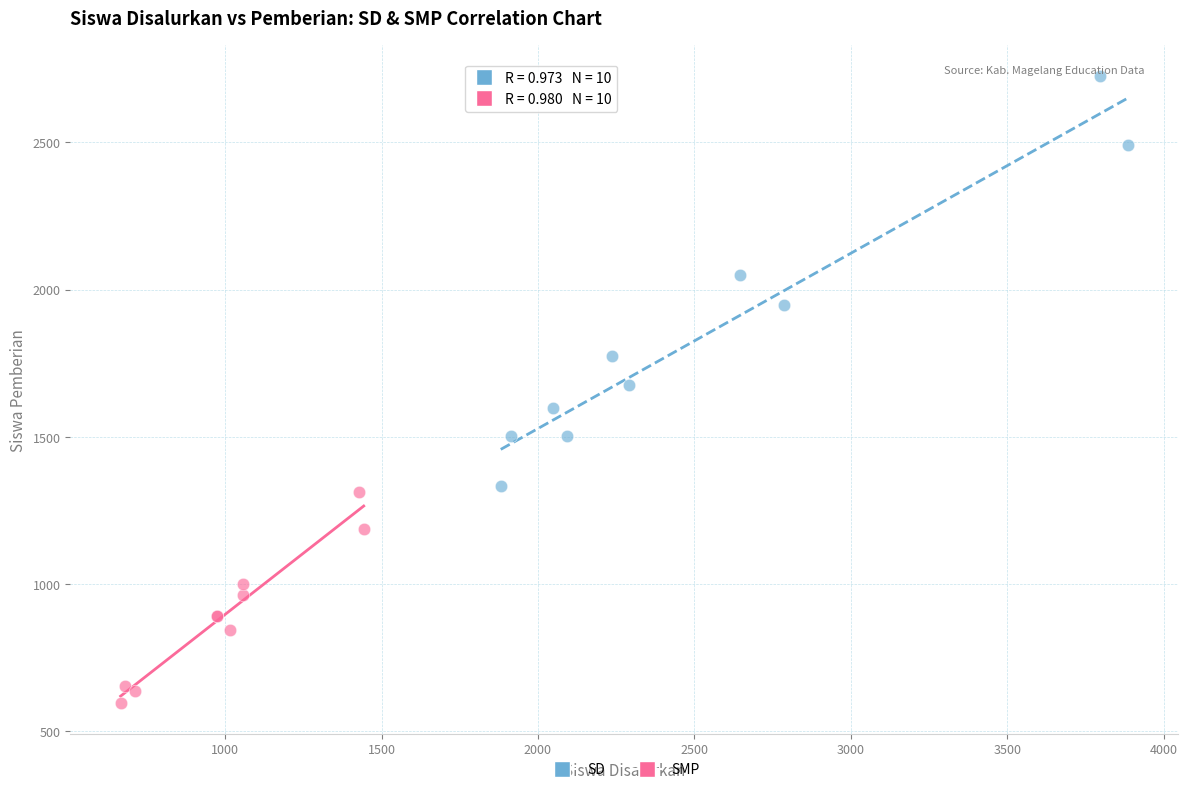

What are all the series names shown in the legend?

SD, SMP